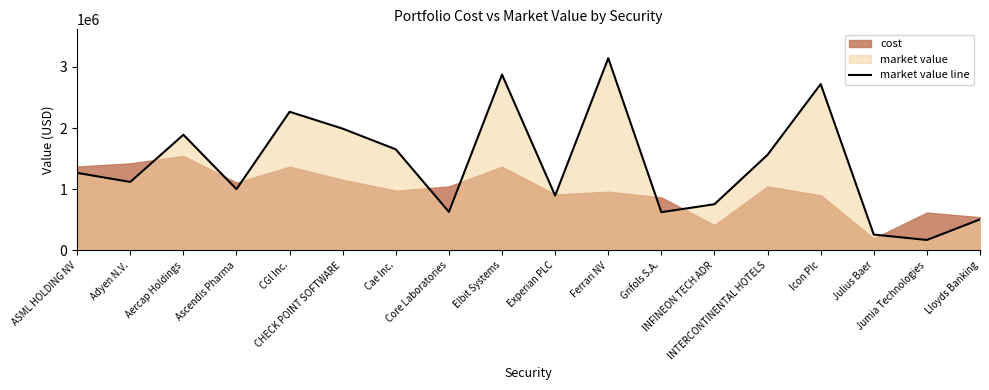

What is the value of the 8th point from the left?

628368.0